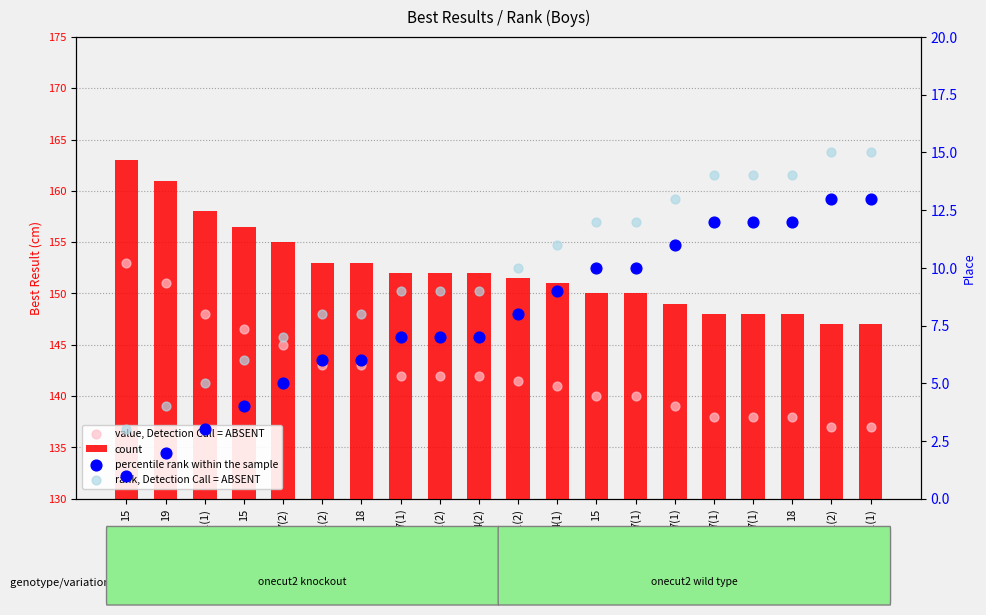

Is the value of rank, Detection Call = ABSENT at 7(1) greater than the value of count at 4(1)?

No